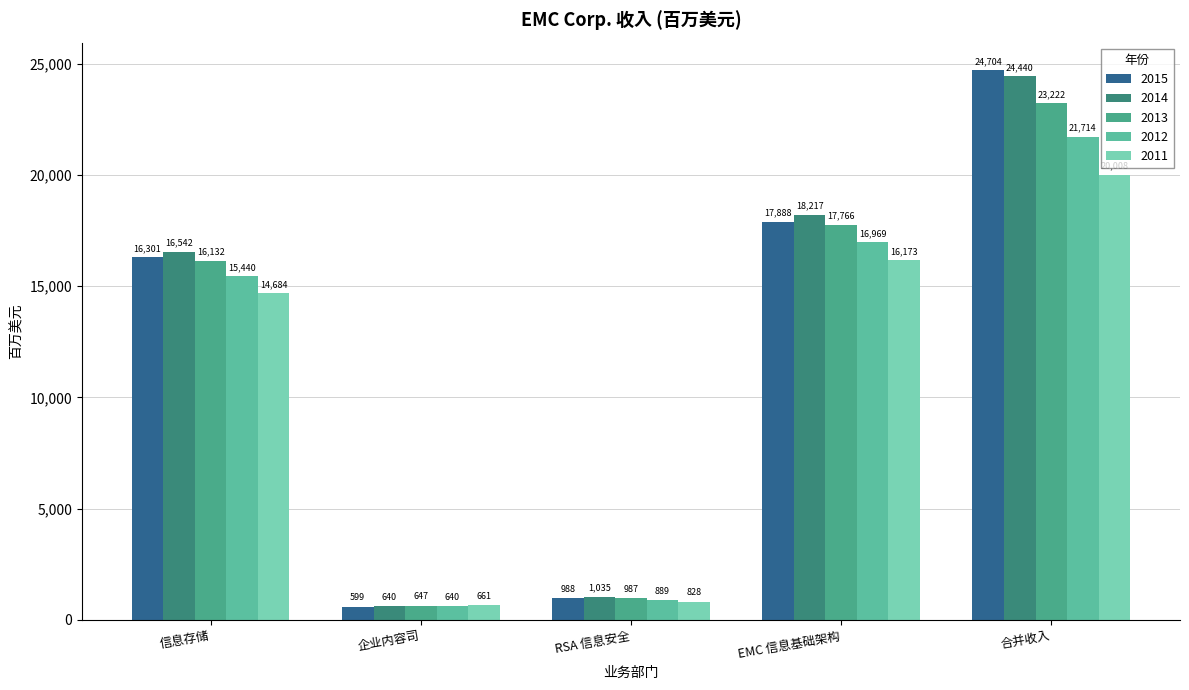

Which series changed the most between 企业内容司 and RSA 信息安全?

2014